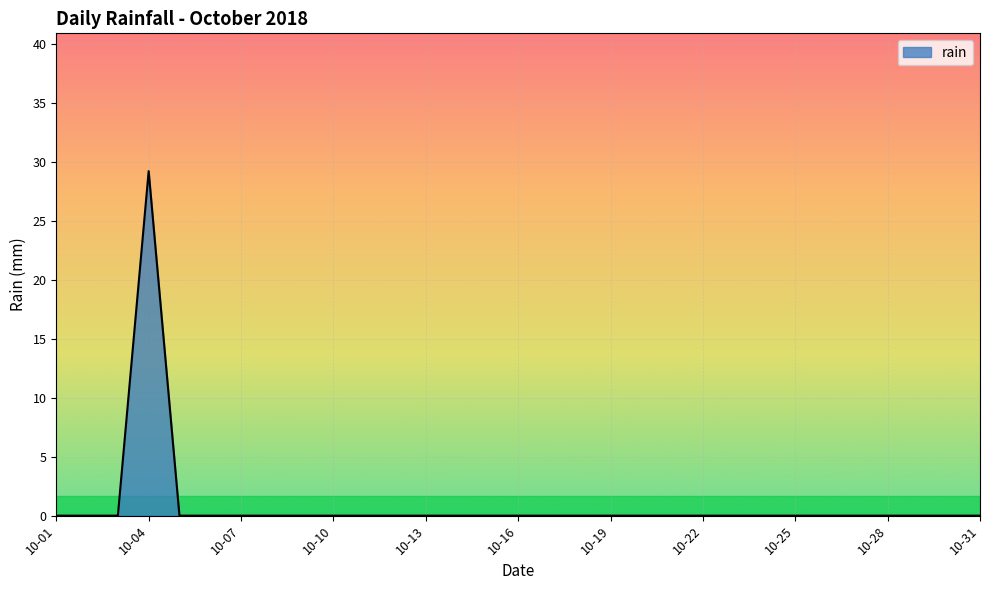

What is the greatest value displayed?

29.2